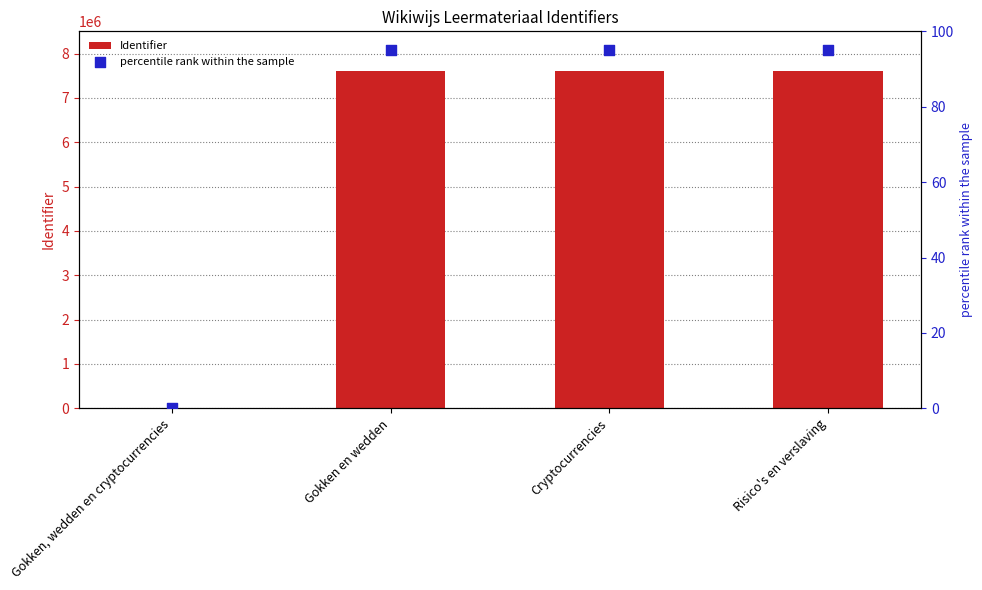

Which series reaches the maximum Y coordinate?

Identifier